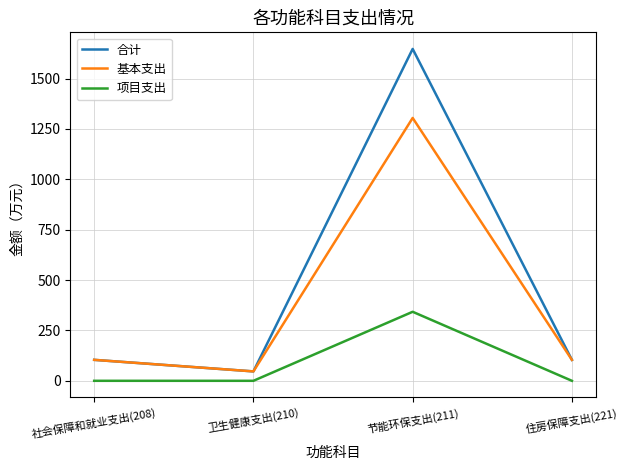

The value of 基本支出 at 社会保障和就业支出(208) is 104.0. True or false?

True